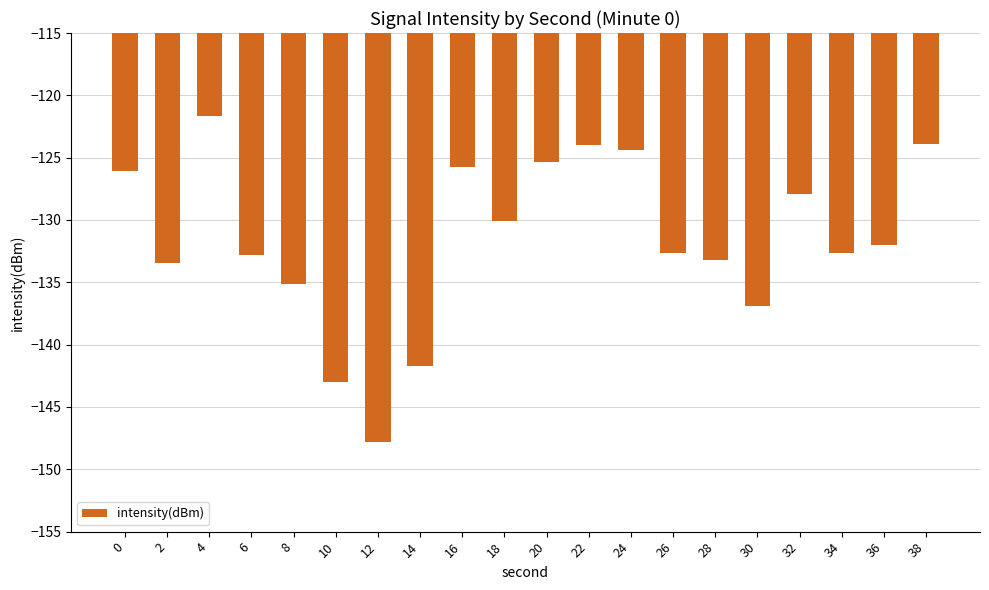

Is it true that the value at 4 is -163.1?

False